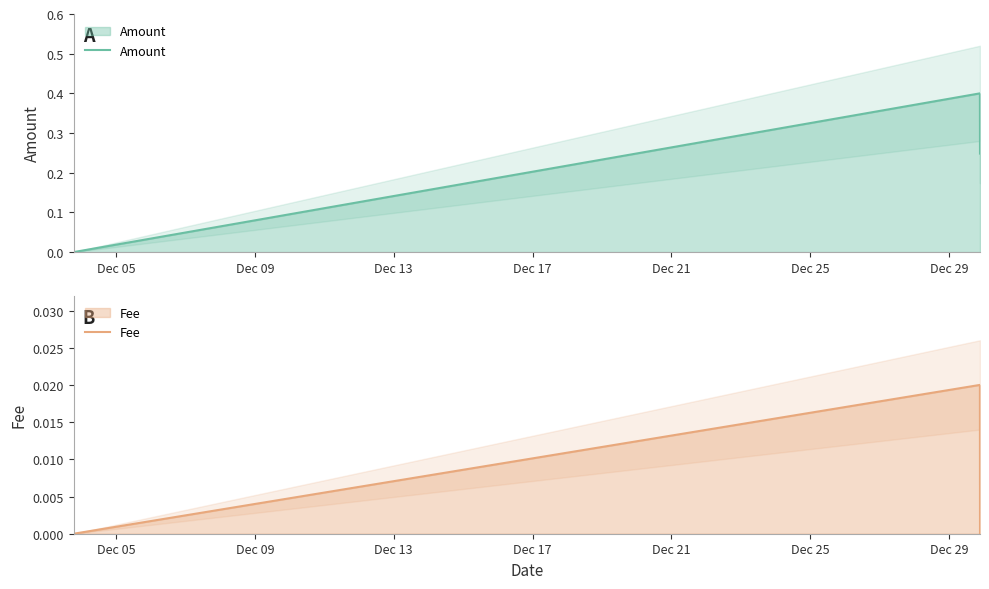

True or false: Fee has a value of 0.0 at Dec 09.

True